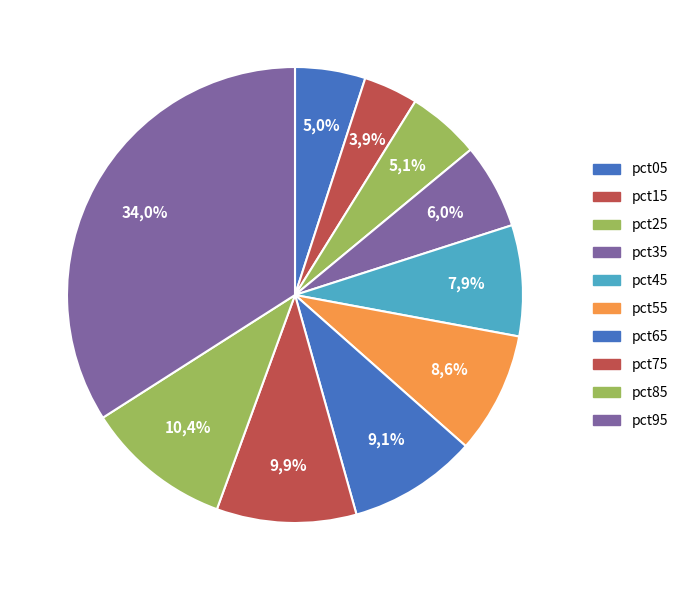

Which slice is the smallest?

pct15